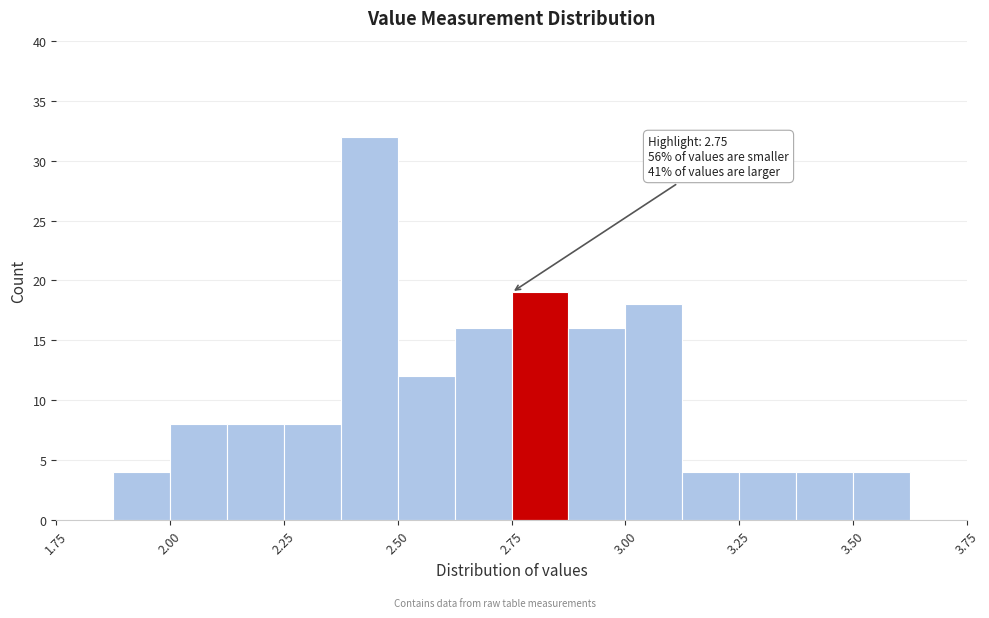

Read against the x-axis, roughly where is the centre of the tallest bar?

2.45